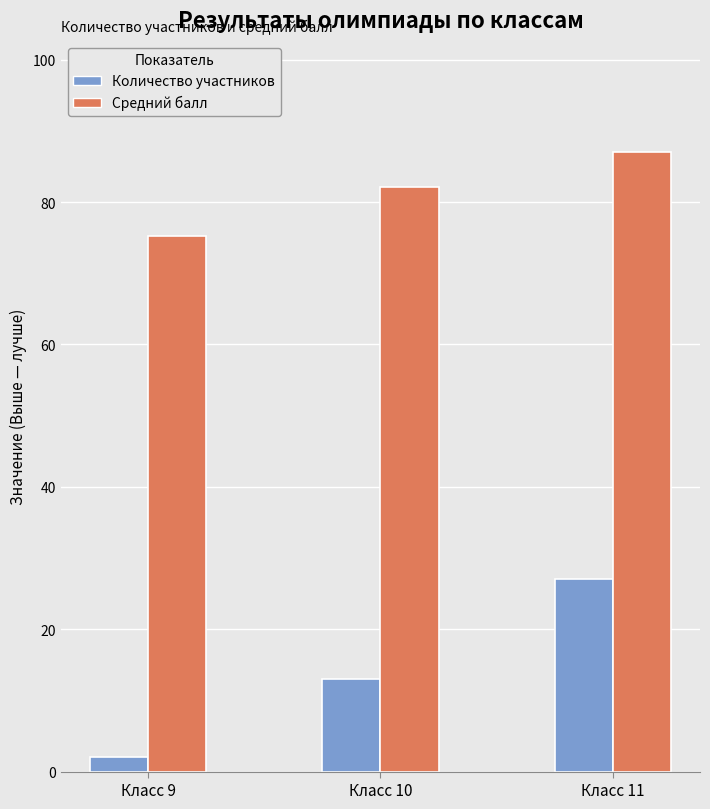

Which series has the largest total across all categories?

Средний балл